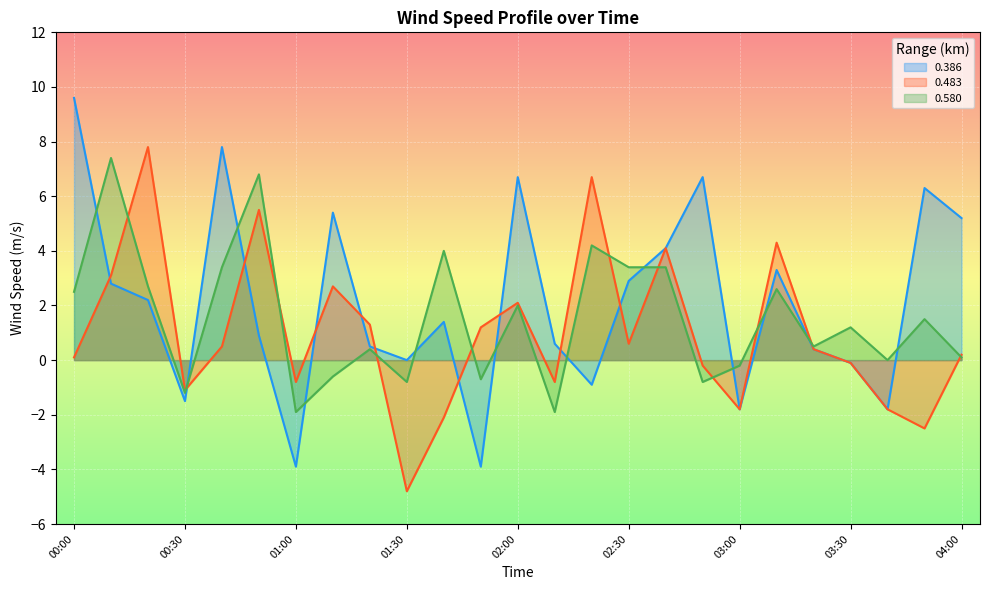

What is the total value across all series at 01:10?

7.5